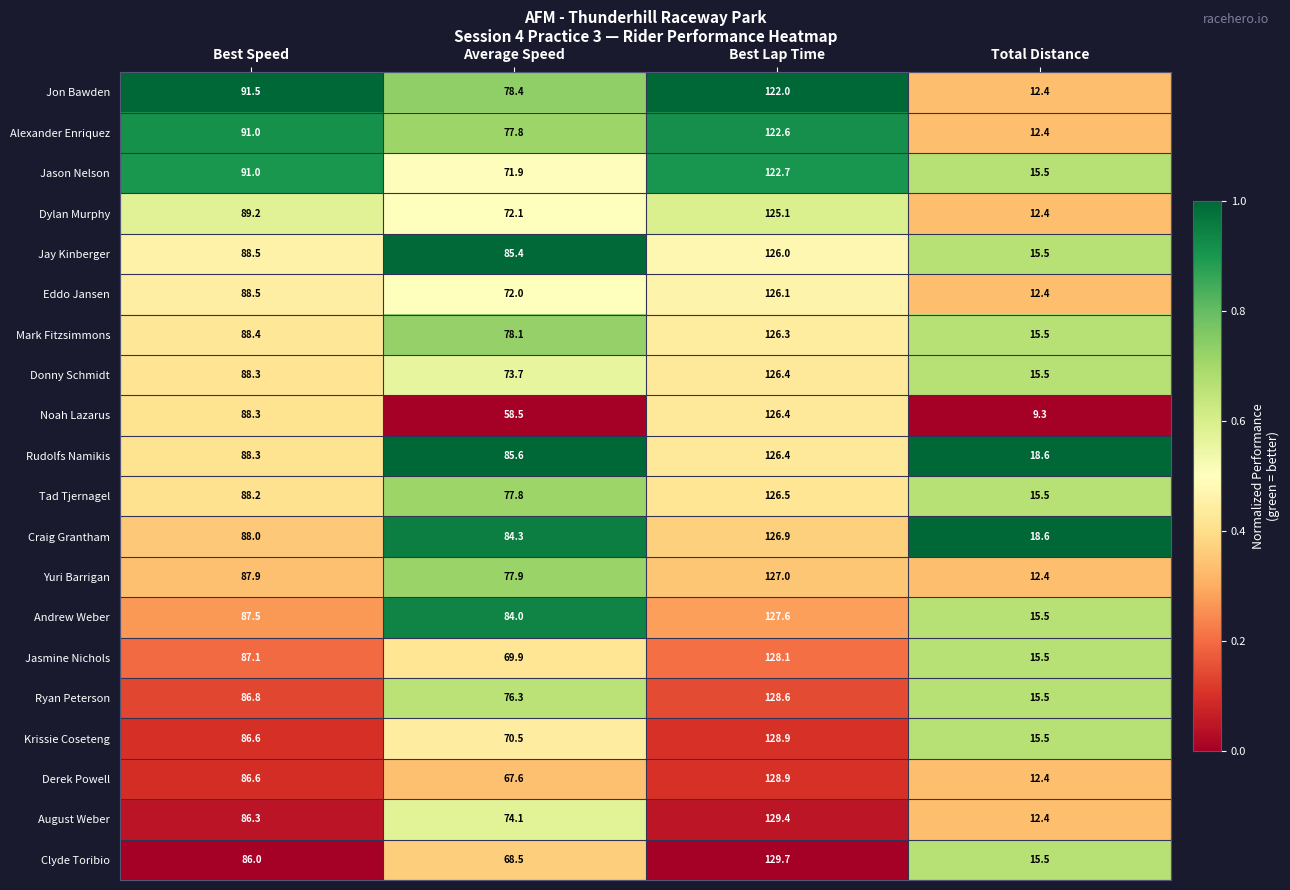

The value of Donny Schmidt at Best Speed is 88.3. True or false?

True